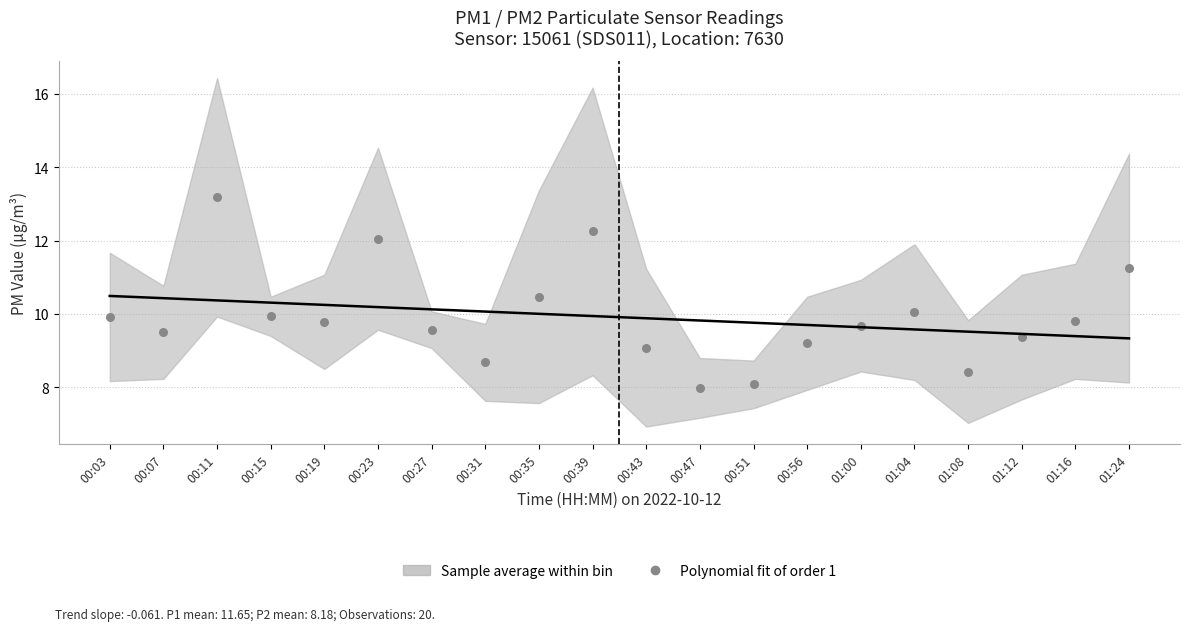

What is the range of Y values (max minus min)?

5.2